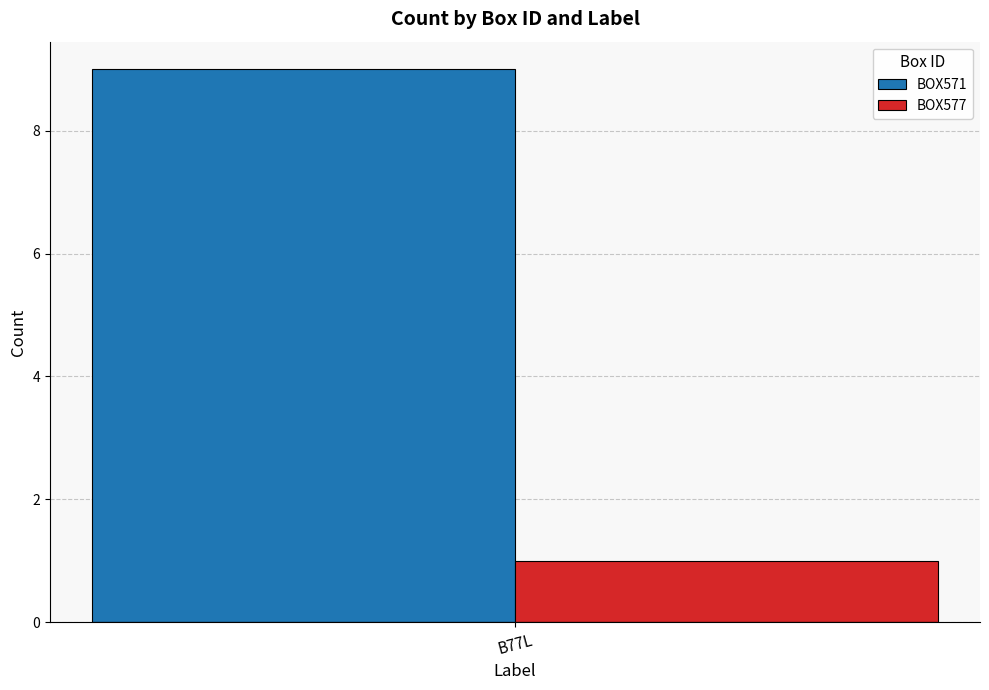

Which category has the highest value in the BOX577 series?

B77L